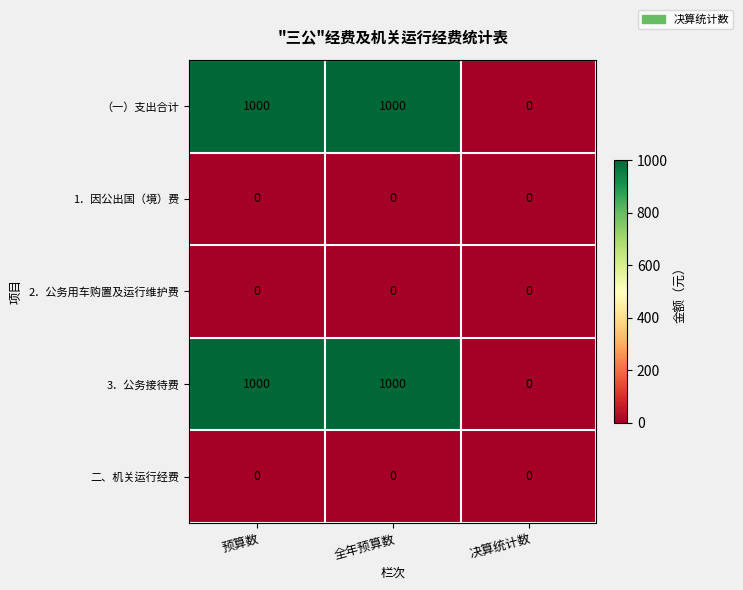

What is the total value across all series at 预算数?

2000